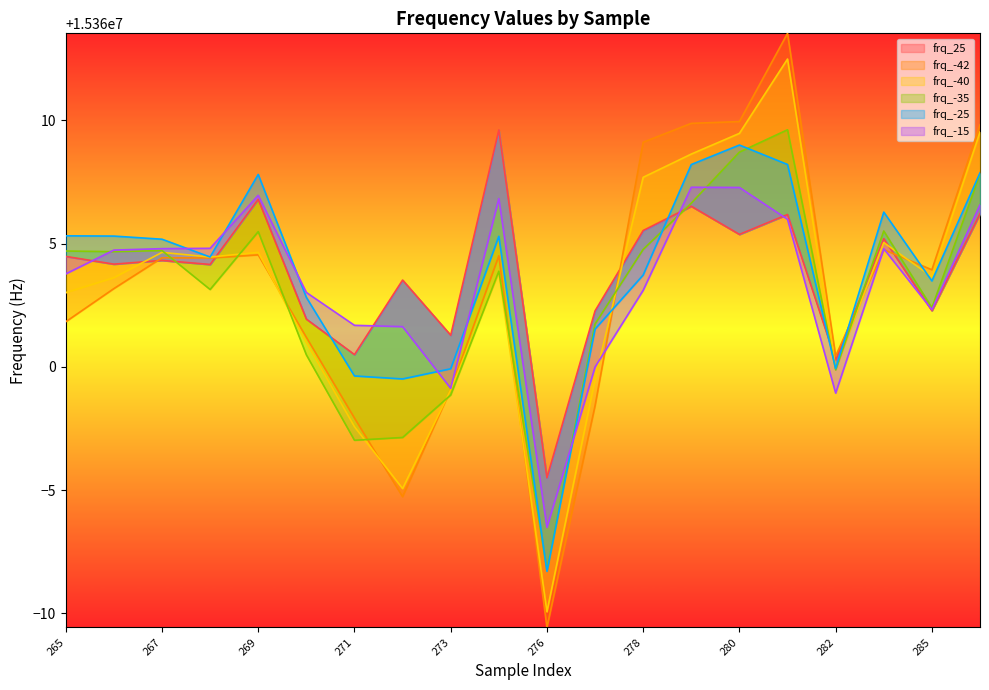

Which series changed the most between 280 and 283?

frq_-42